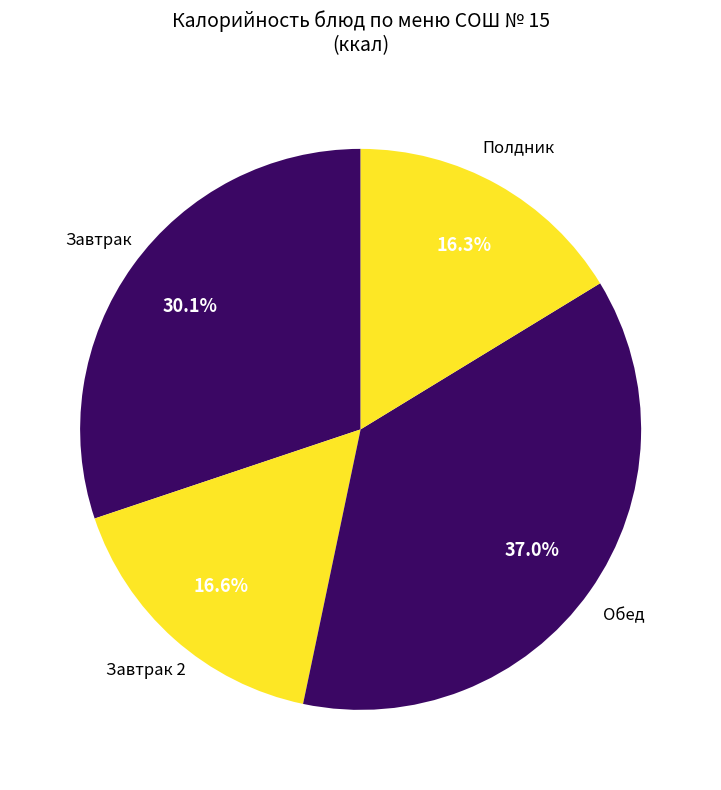

How many slices are in this pie chart?

4